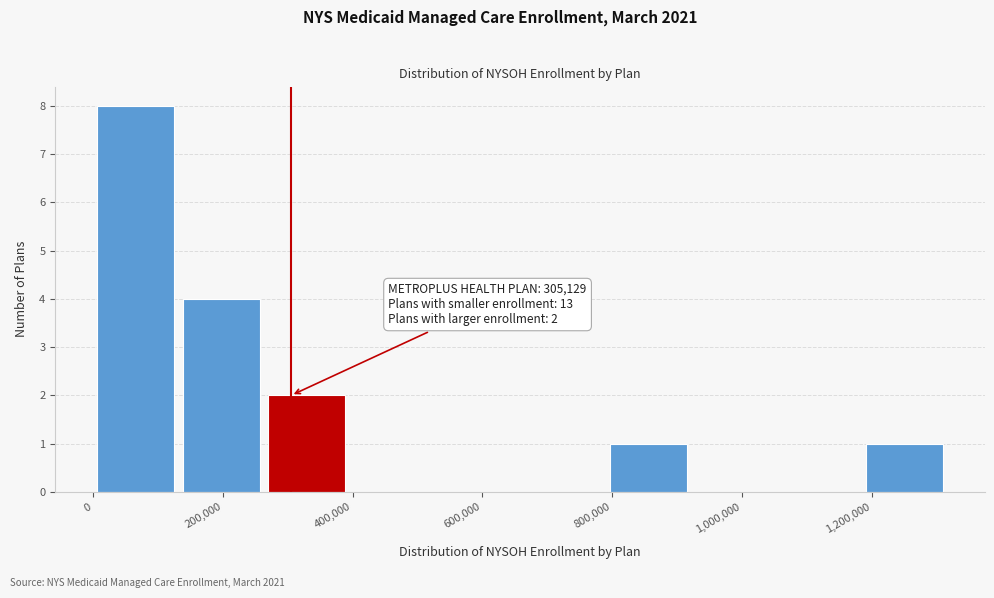

Over which range of the x-axis is the bar tallest?

0 to 140000